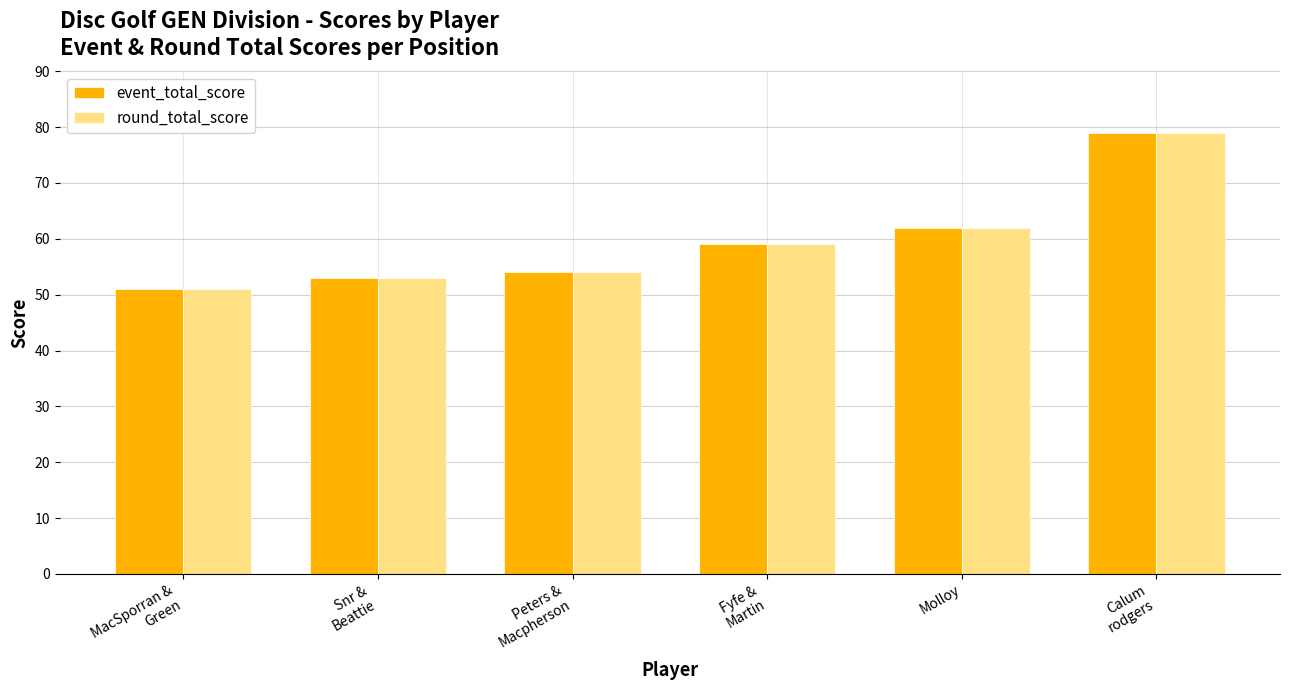

How many groups of bars are there?

6